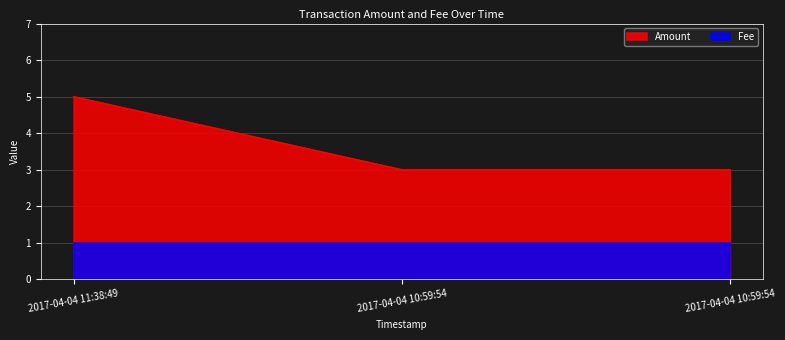

Is it true that the value at 2017-04-04 11:38:49 is 1?

False